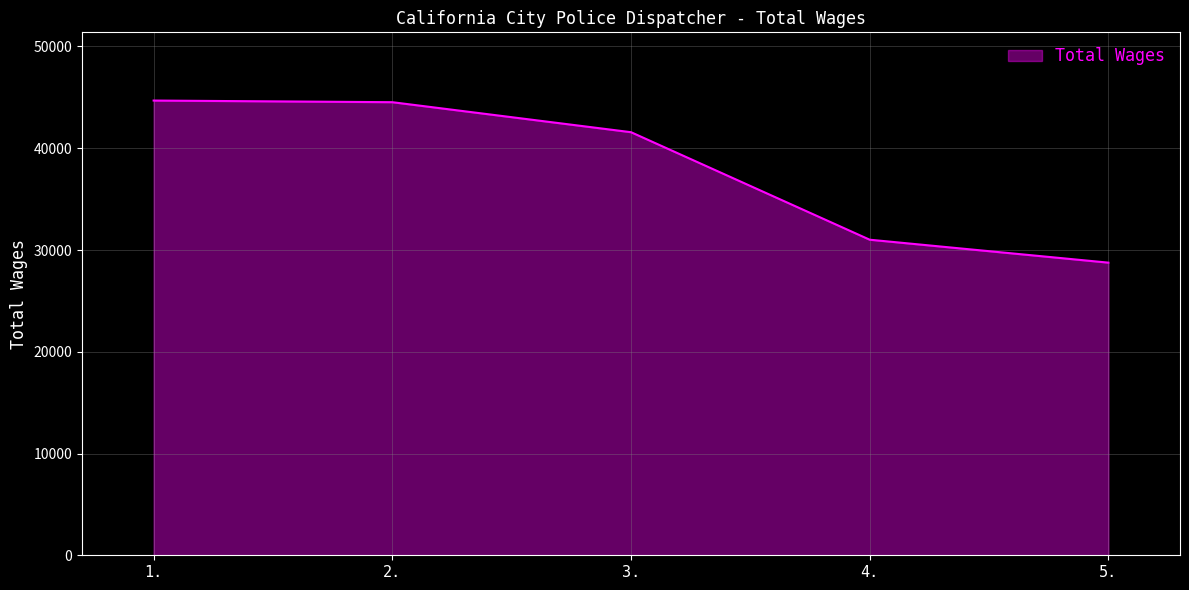

What is the smallest value displayed?

28758